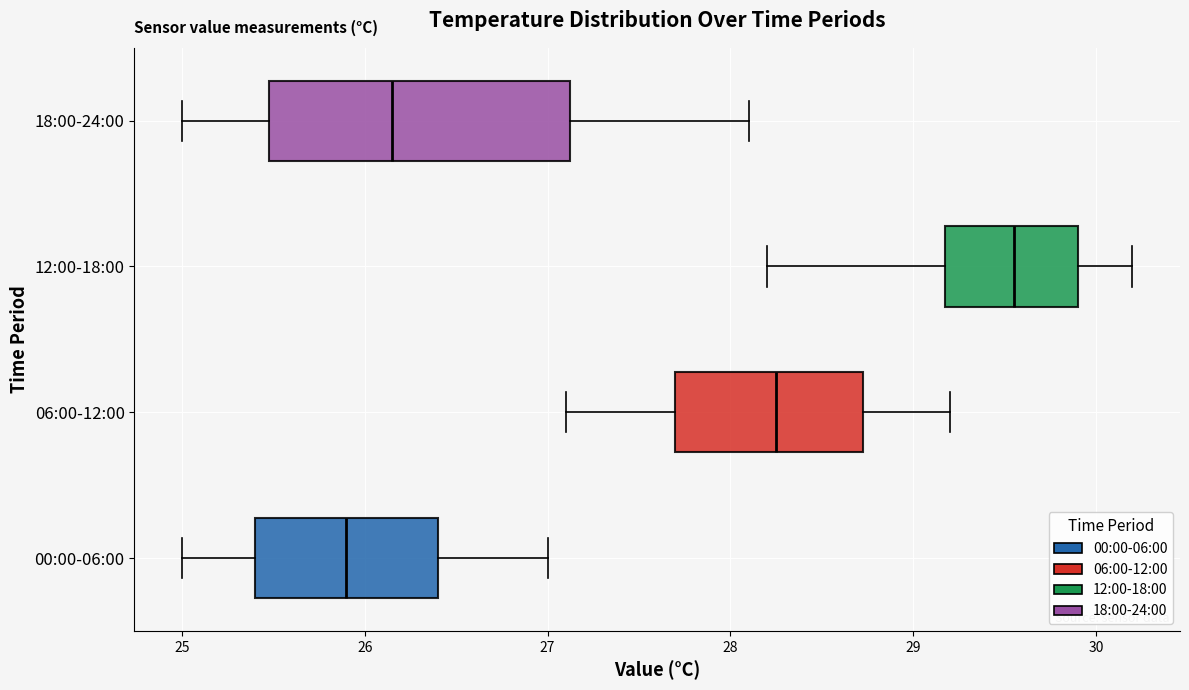

Reading bottom to top, read every box against the x-axis: the position of its median line, the range the box covers, and the ends of its whiskers. The values are not printed on the chart, so give them approximately, as read against the axis.

00:00-06:00: median 25.9, box 25.4 to 26.4, whiskers 25.0 to 27.0
06:00-12:00: median 28.3, box 27.7 to 28.7, whiskers 27.1 to 29.2
12:00-18:00: median 29.6, box 29.2 to 29.9, whiskers 28.2 to 30.2
18:00-24:00: median 26.2, box 25.5 to 27.1, whiskers 25.0 to 28.1